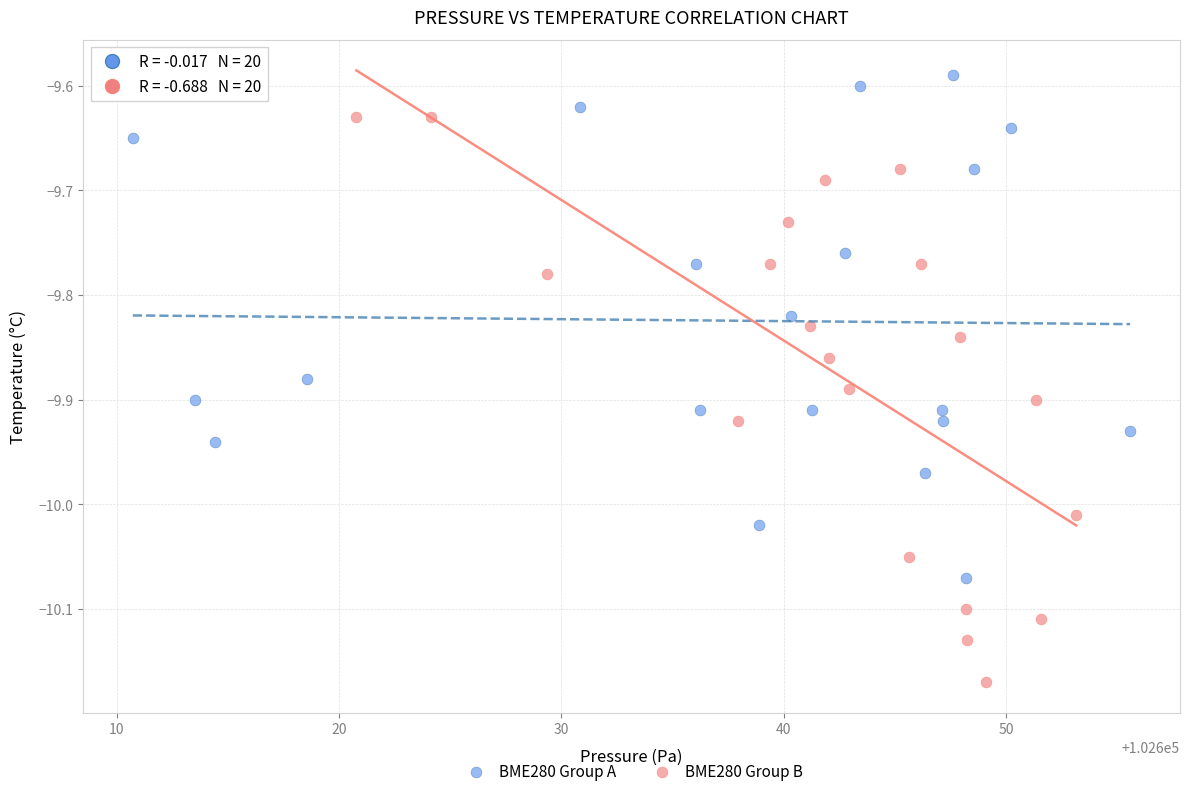

Which series contains the highest Y value?

BME280 Group A